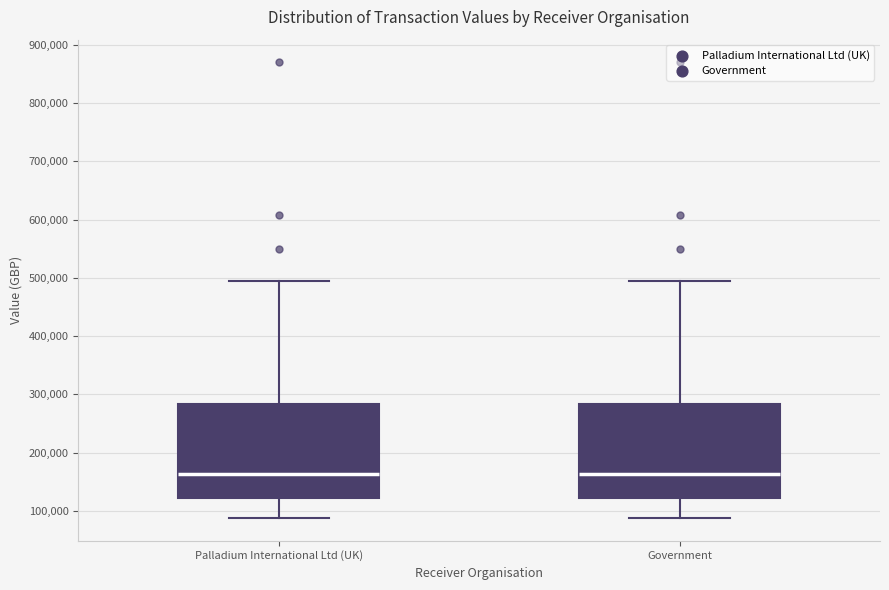

Where does the median line of the box for Government sit on the y-axis? The values are not printed on the chart, so give them approximately, as read against the axis.

160000